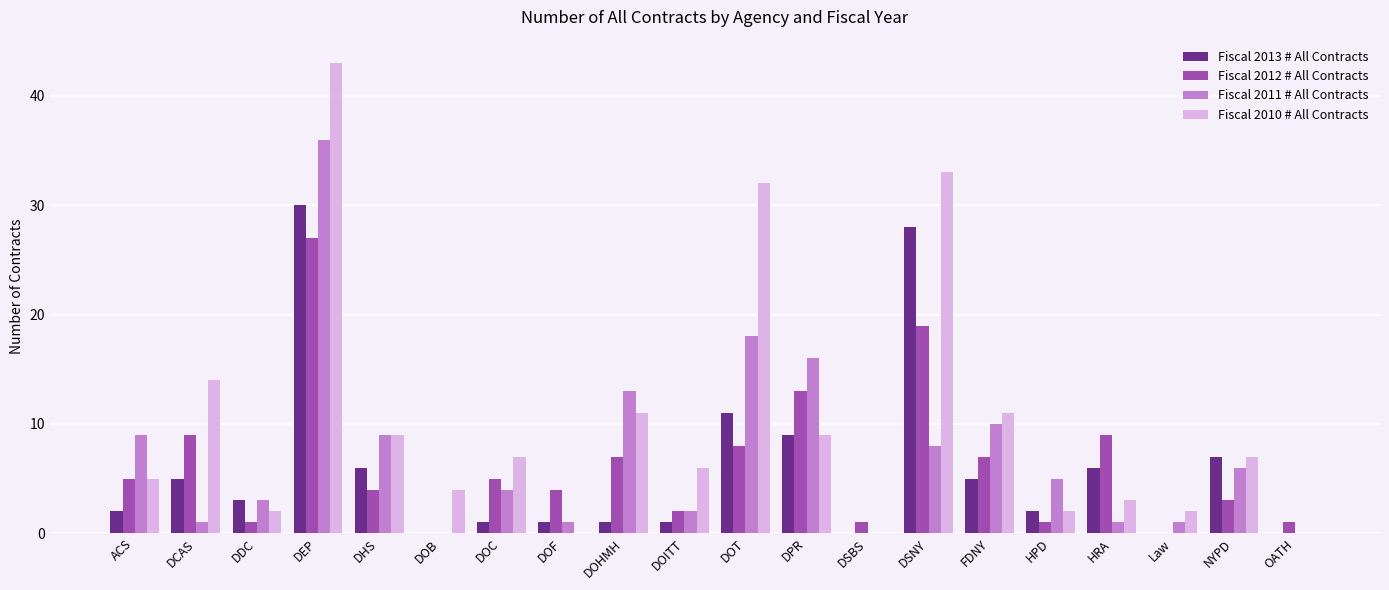

Reading right to left, transcribe all the data shown in this chart.

Fiscal 2013 # All Contracts: 0	7	0	6	2	5	28	0	9	11	1	1	1	1	0	6	30	3	5	2
Fiscal 2012 # All Contracts: 1	3	0	9	1	7	19	1	13	8	2	7	4	5	0	4	27	1	9	5
Fiscal 2011 # All Contracts: 0	6	1	1	5	10	8	0	16	18	2	13	1	4	0	9	36	3	1	9
Fiscal 2010 # All Contracts: 0	7	2	3	2	11	33	0	9	32	6	11	0	7	4	9	43	2	14	5